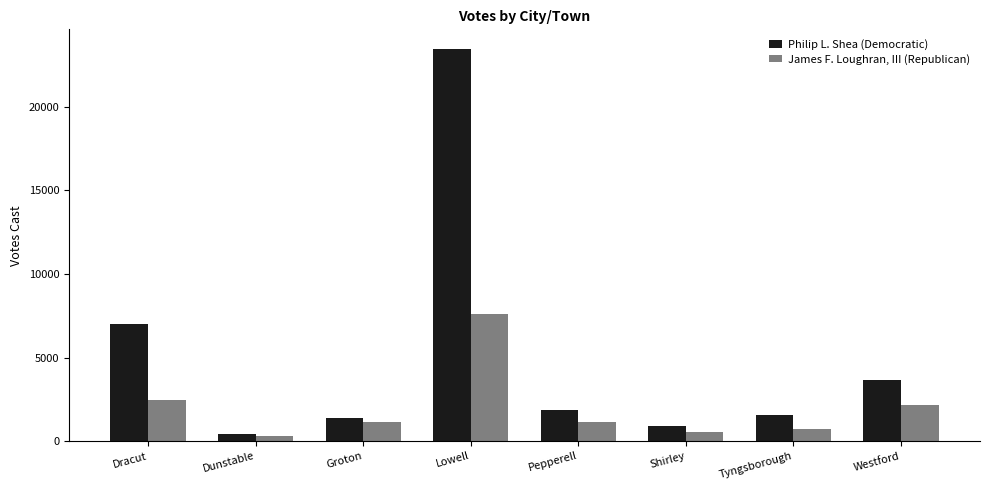

Read the Philip L. Shea (Democratic) value at Westford.

3662